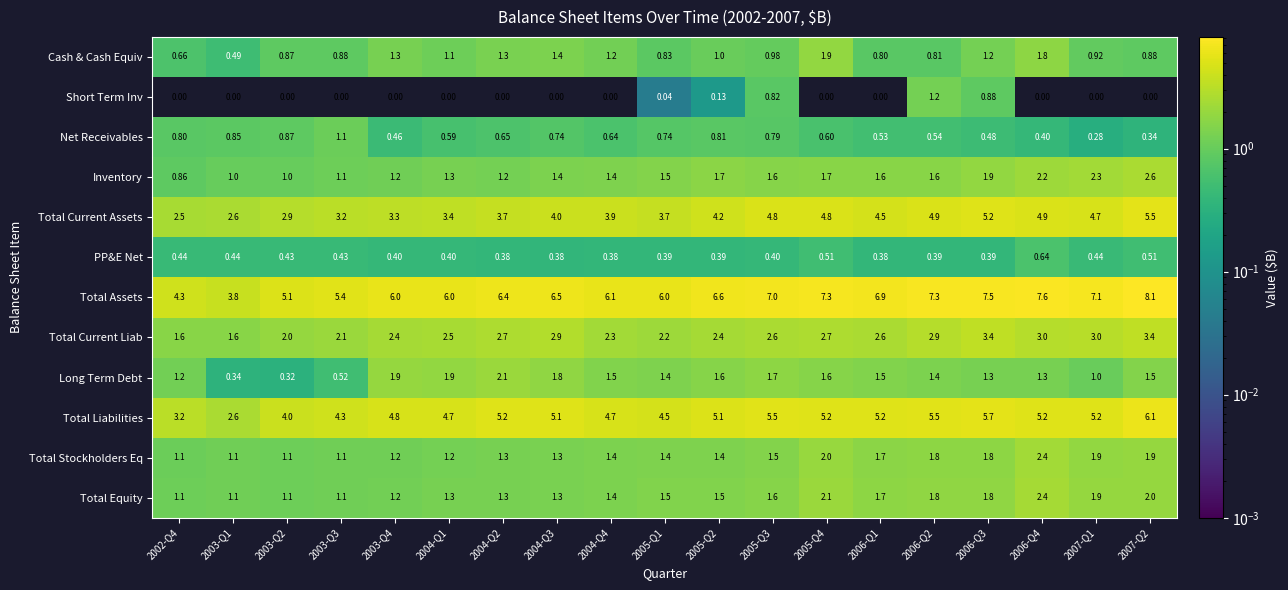

Which series has the largest total across all categories?

Total Assets